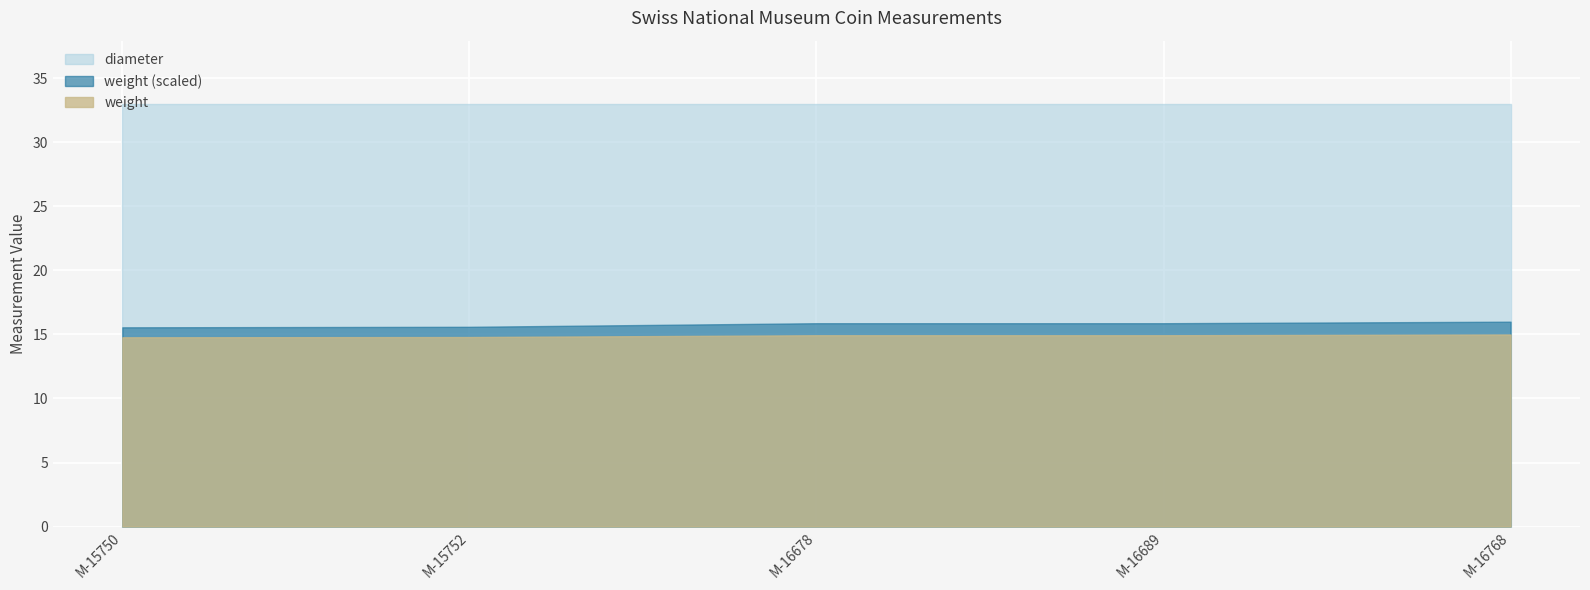

True or false: diameter and weight cross at least once.

False